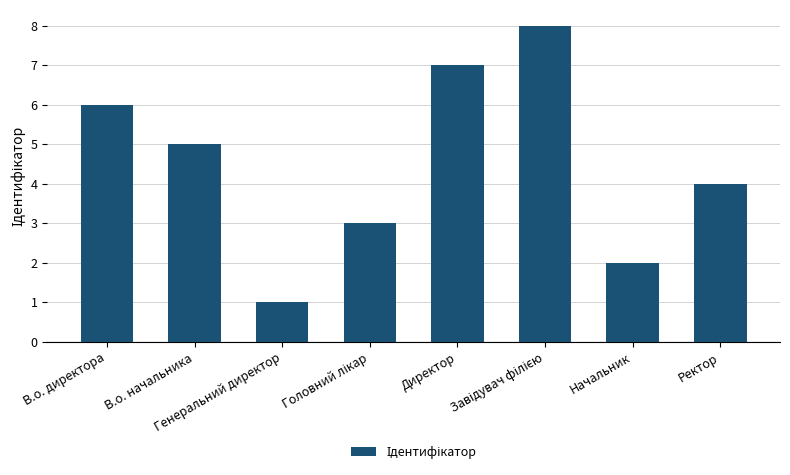

What is the minimum value shown in the chart?

1